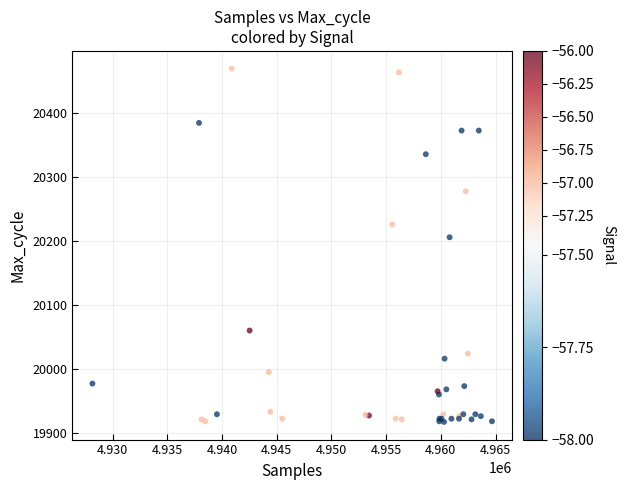

What Y value in the scatter plot is closest to 20193?

20206